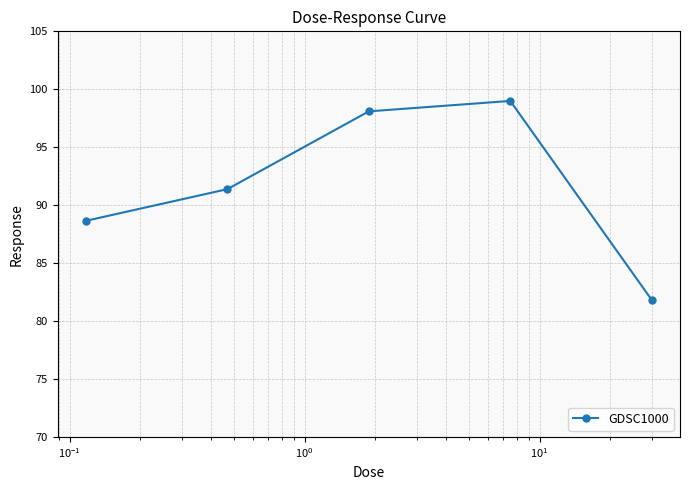

What is the average value?

91.8